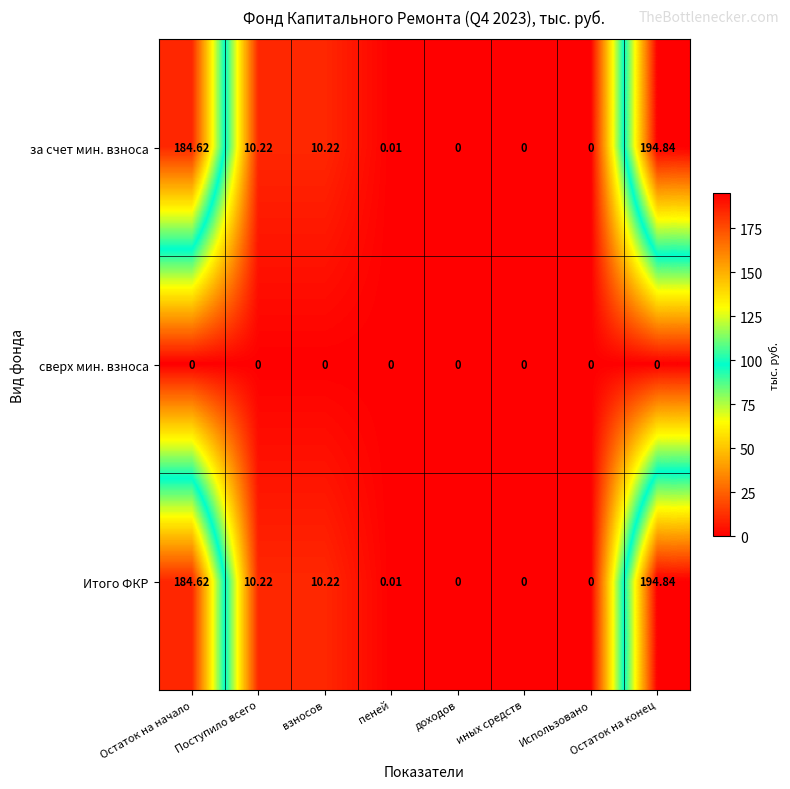

At which category is the sum across all series the highest?

Остаток на конец